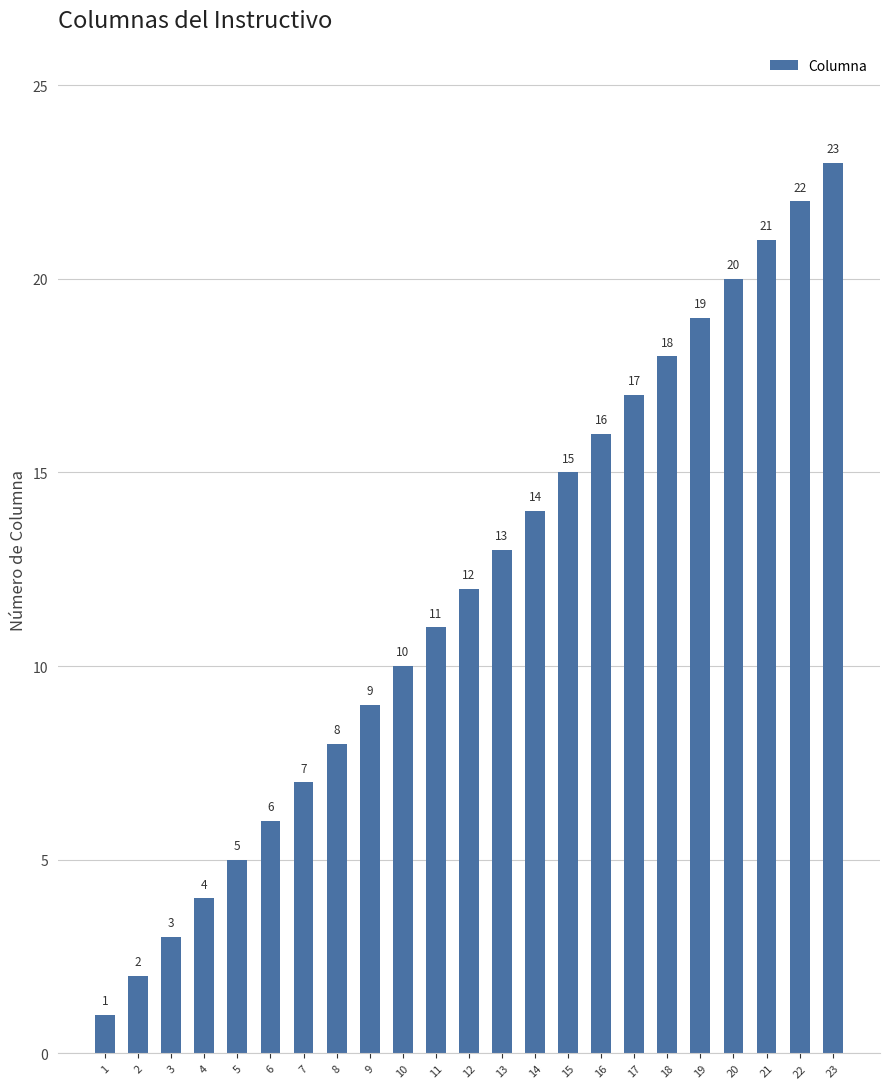

What is the average value?

12